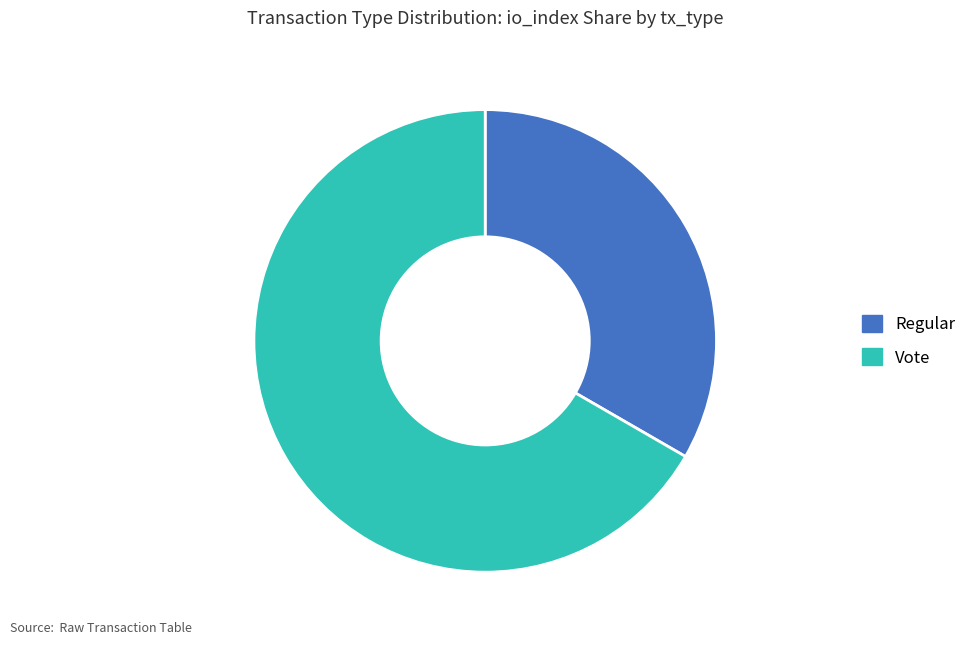

Is the sum of Vote and Regular greater than half?

Yes